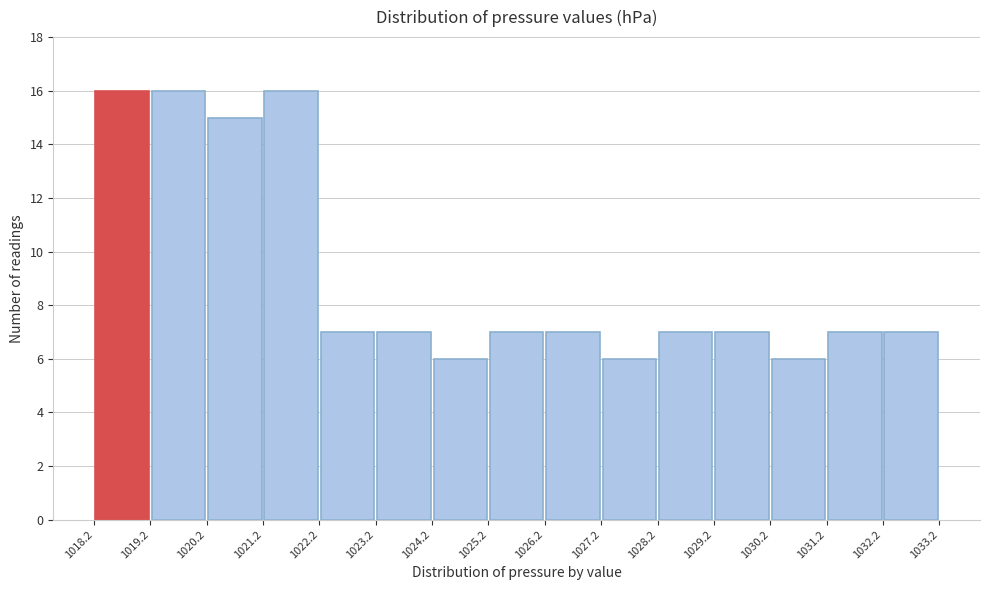

How tall is the bar that spans 1024.2 to 1025.2 on the x-axis? The values are not printed on the chart, so give them approximately, as read against the axis.

6